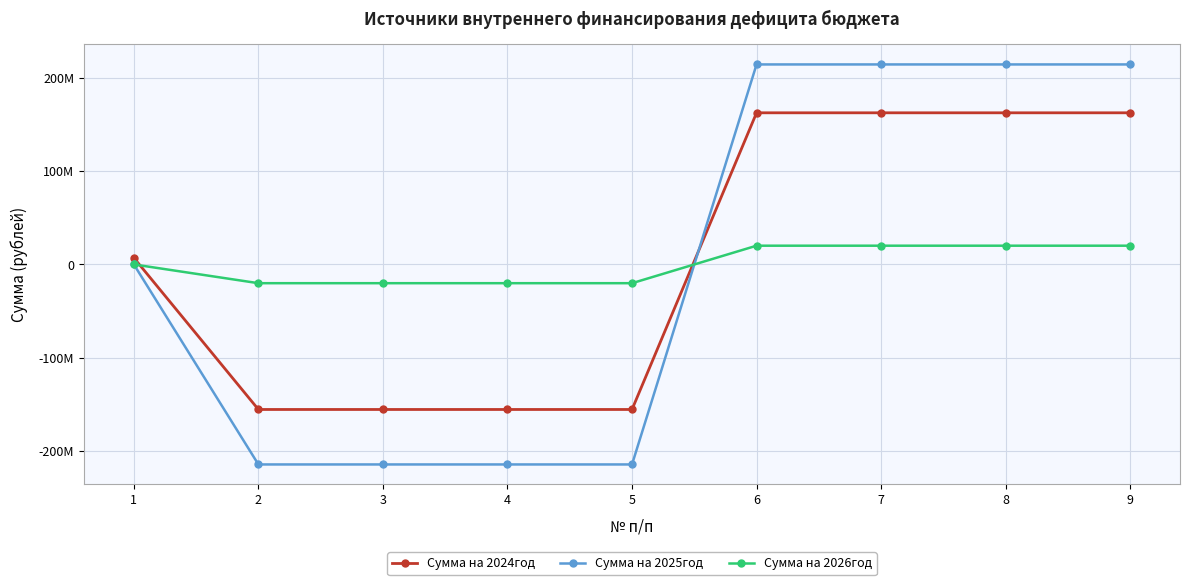

What are all the series names shown in the legend?

Сумма на 2024год, Сумма на 2025год, Сумма на 2026год